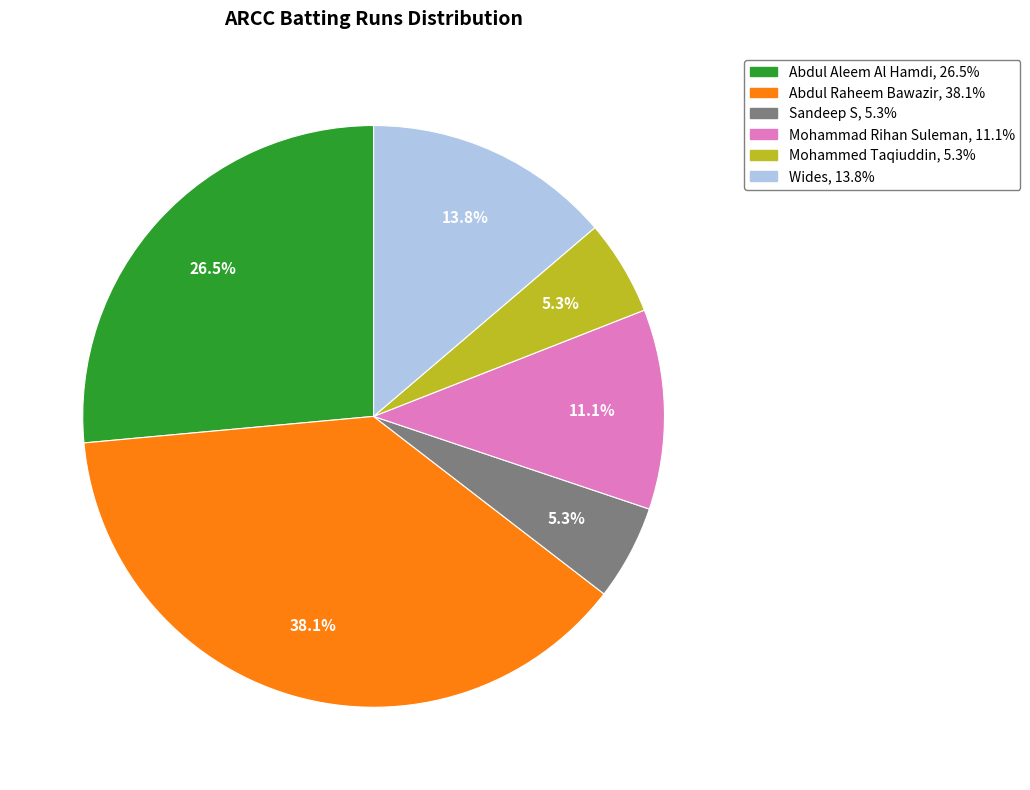

Does any single category account for the majority?

No